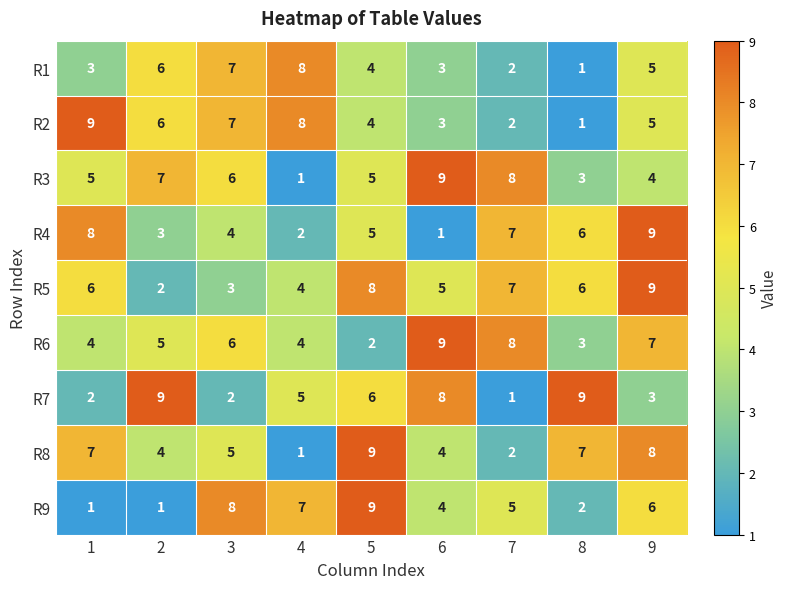

What is the difference between the R6 values at 2 and 7?

3